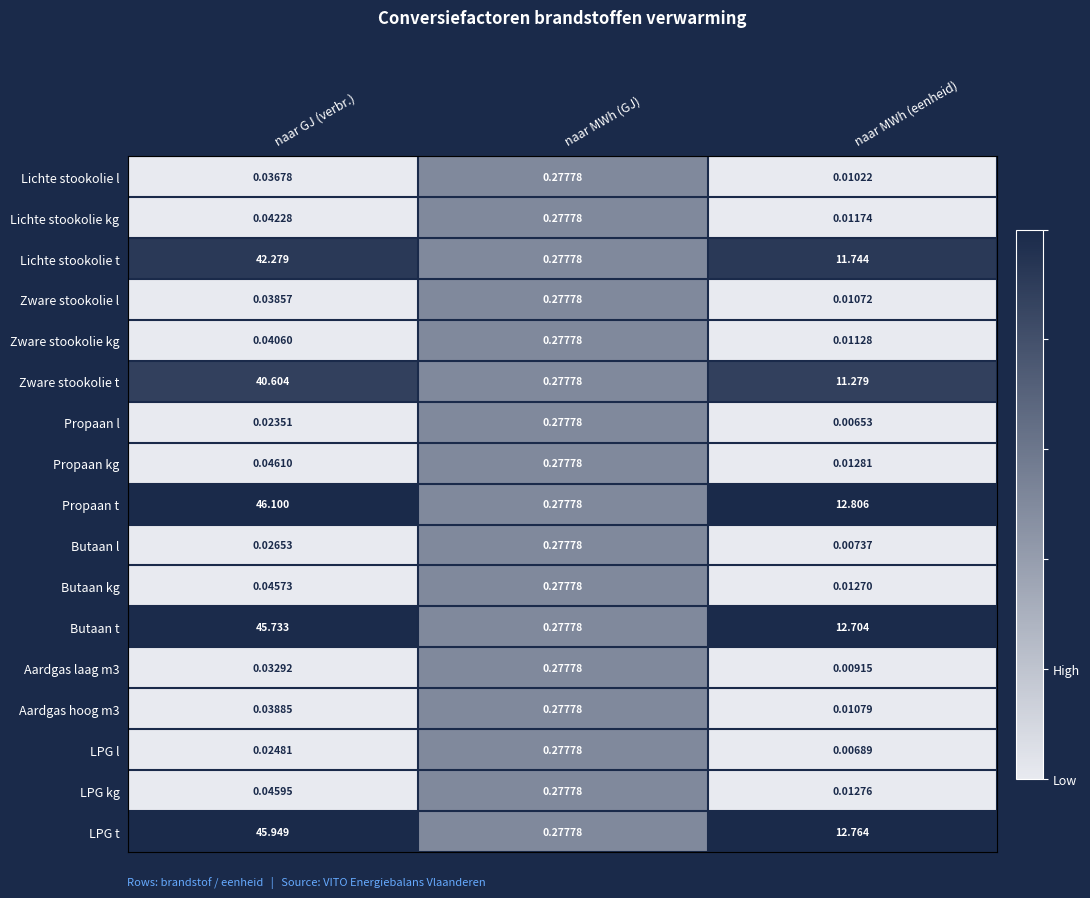

Is the value of Butaan l at naar GJ (verbr.) greater than the value of Zware stookolie kg at naar MWh (GJ)?

No